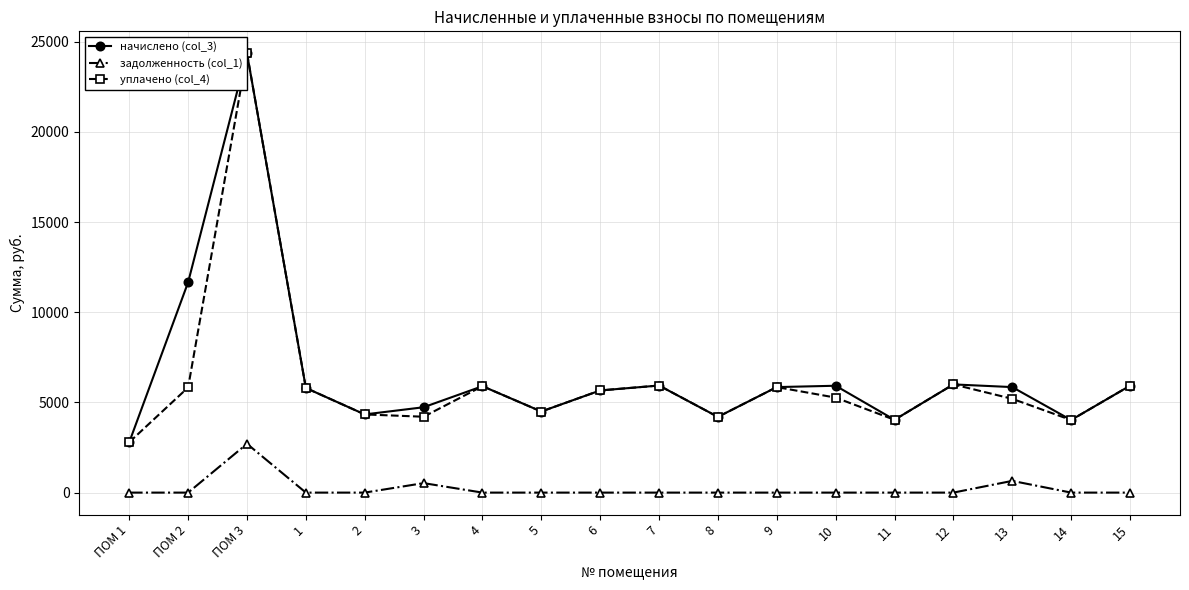

True or false: задолженность (col_1) and уплачено (col_4) cross at least once.

False